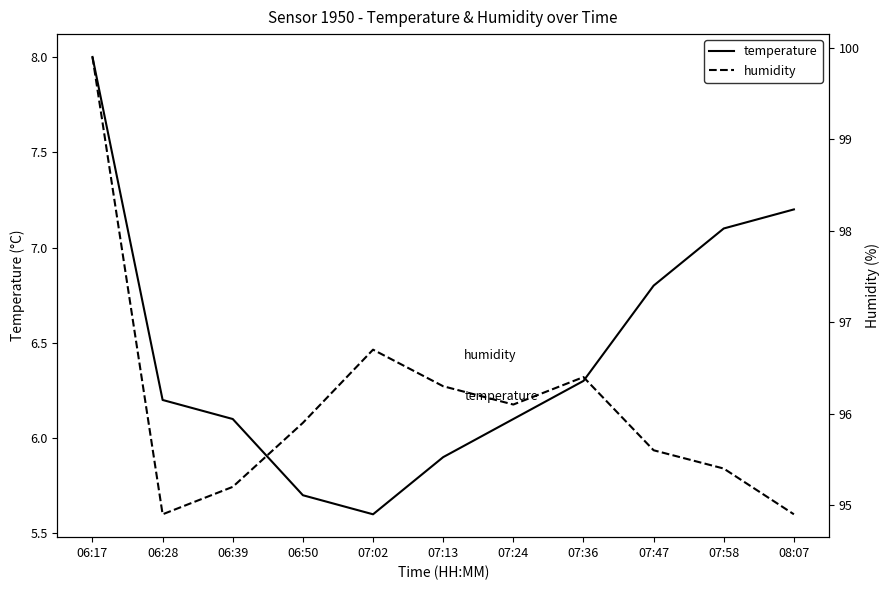

How many lines are shown in the chart?

2